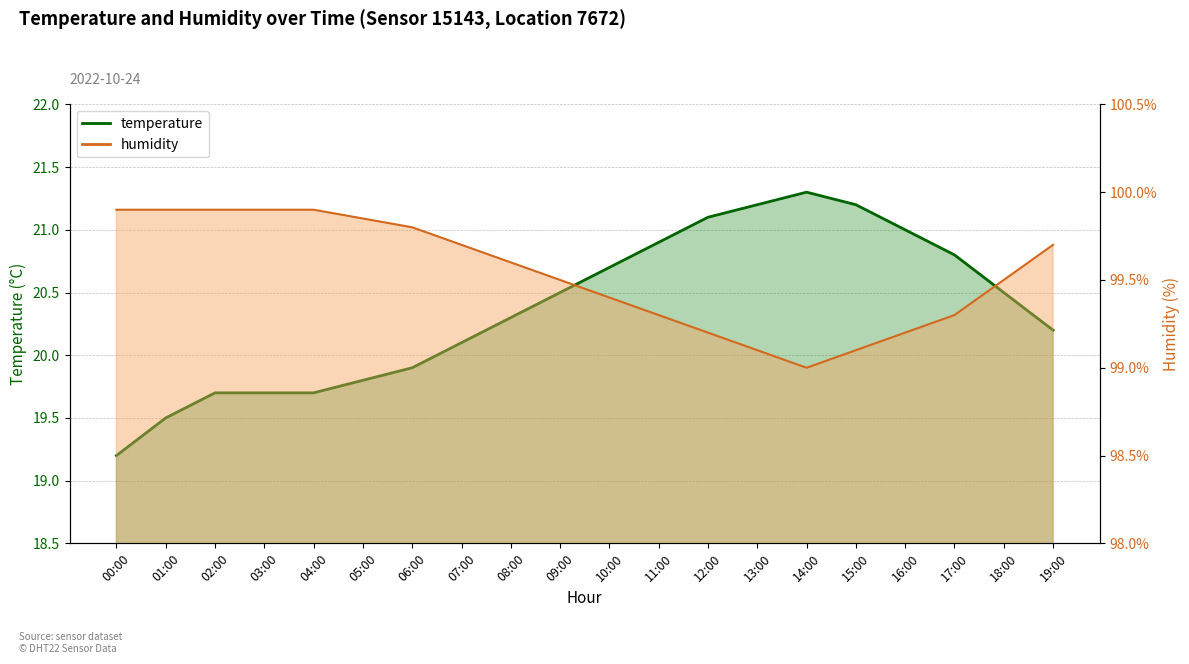

The humidity series shows 155.8 at 16:00. True or false?

False